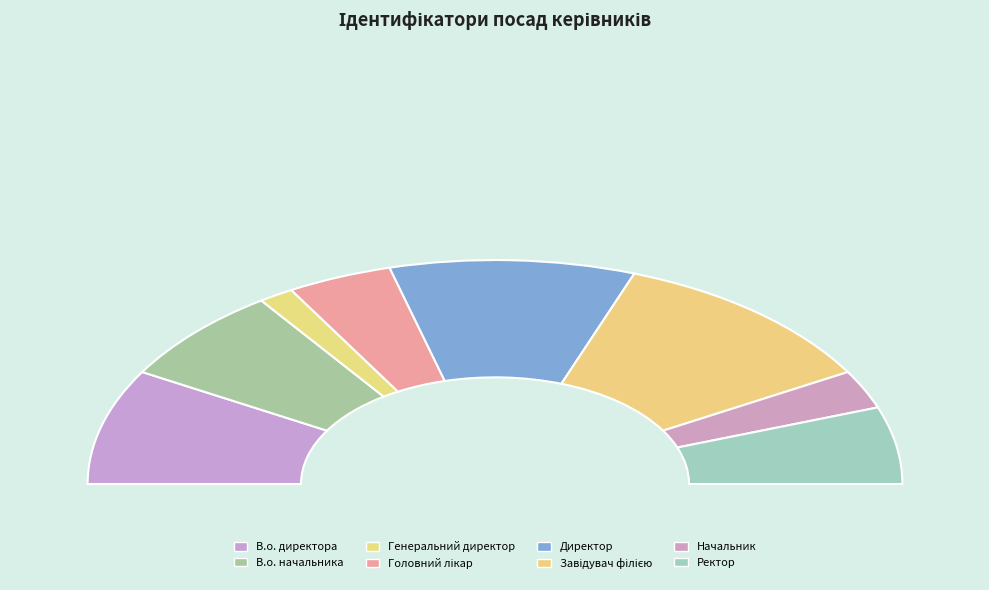

Count the number of slices in the pie.

8